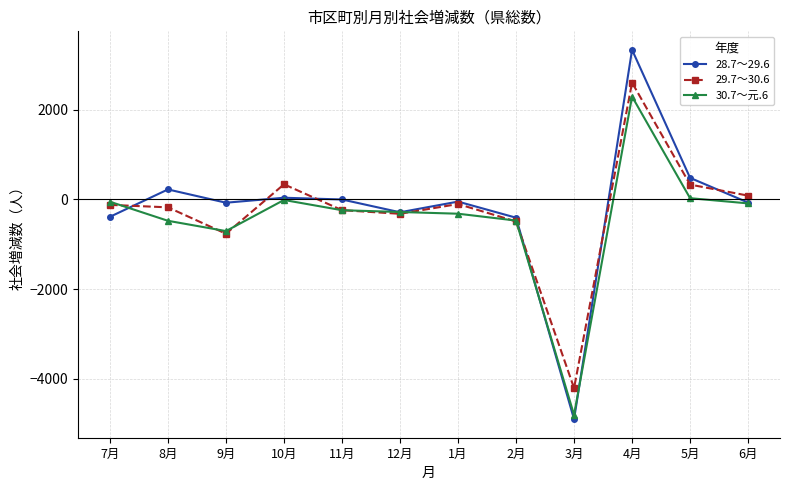

Is this an area chart (filled region under the line)?

No